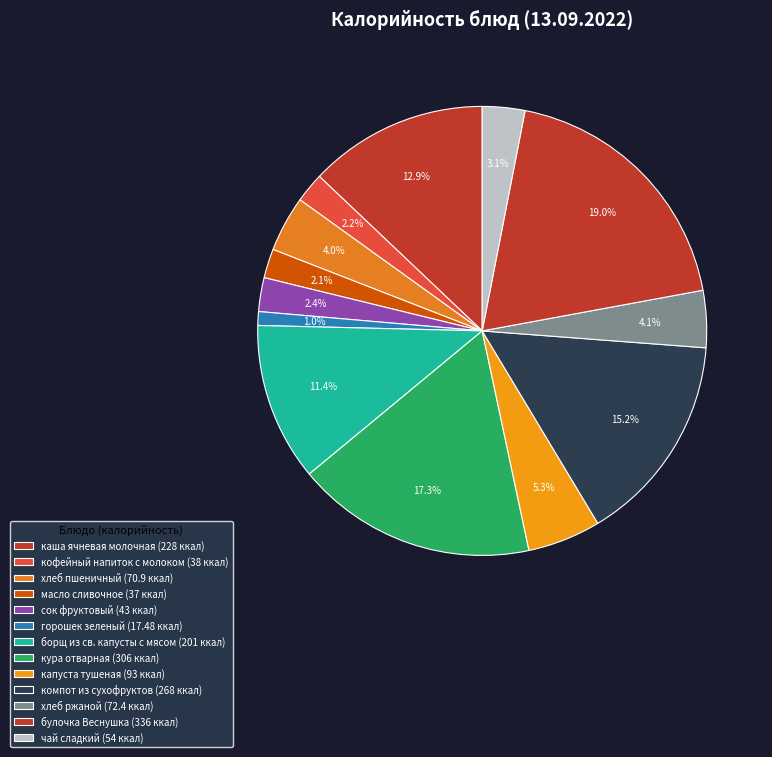

Is there a majority slice in this chart?

No